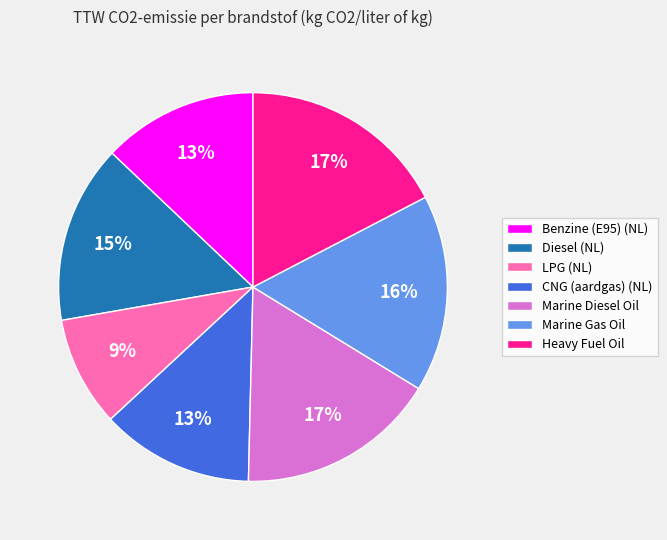

The Marine Diesel Oil slice represents 17% of the pie. True or false?

True